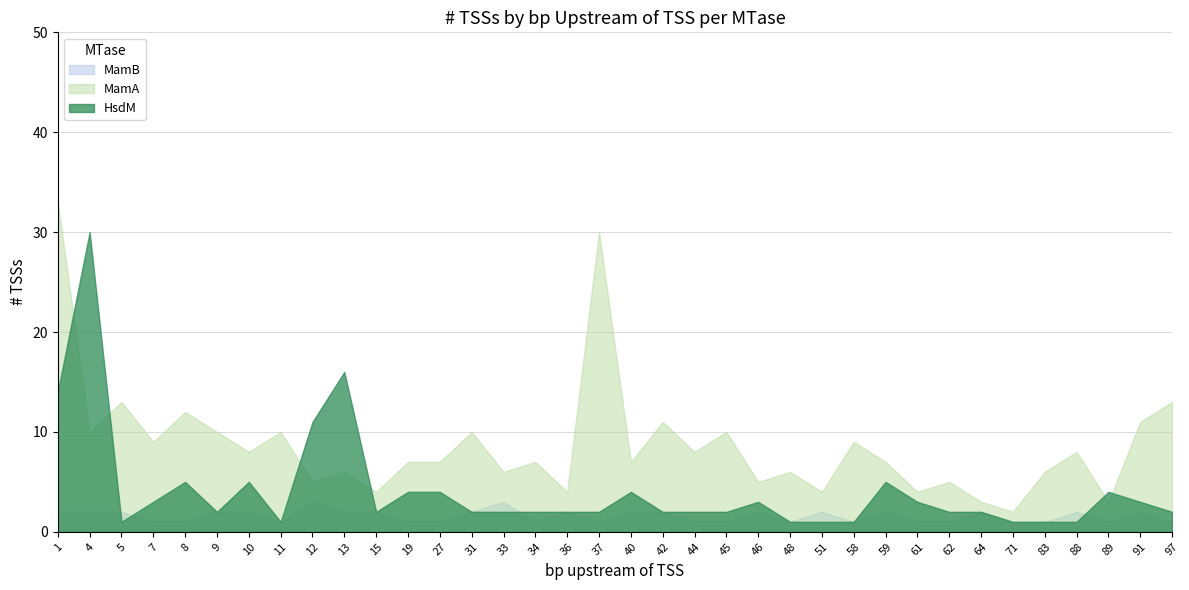

What is the minimum value for HsdM?

1